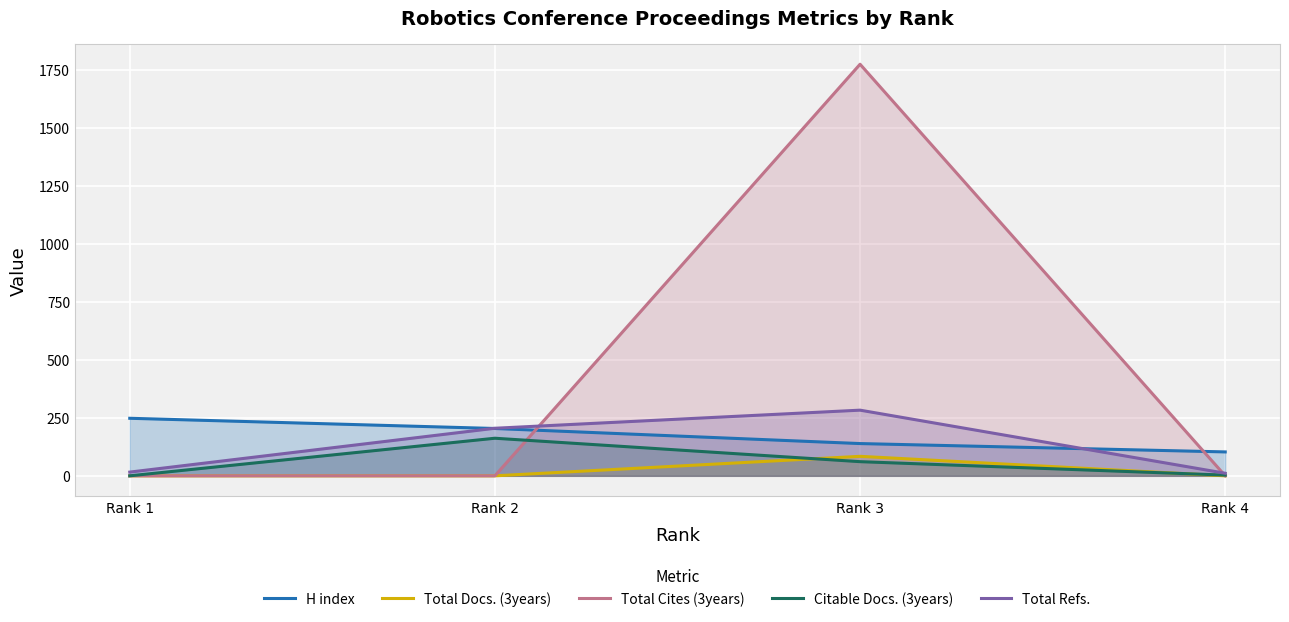

At which label does Total Cites (3years) reach its minimum?

Rank 1